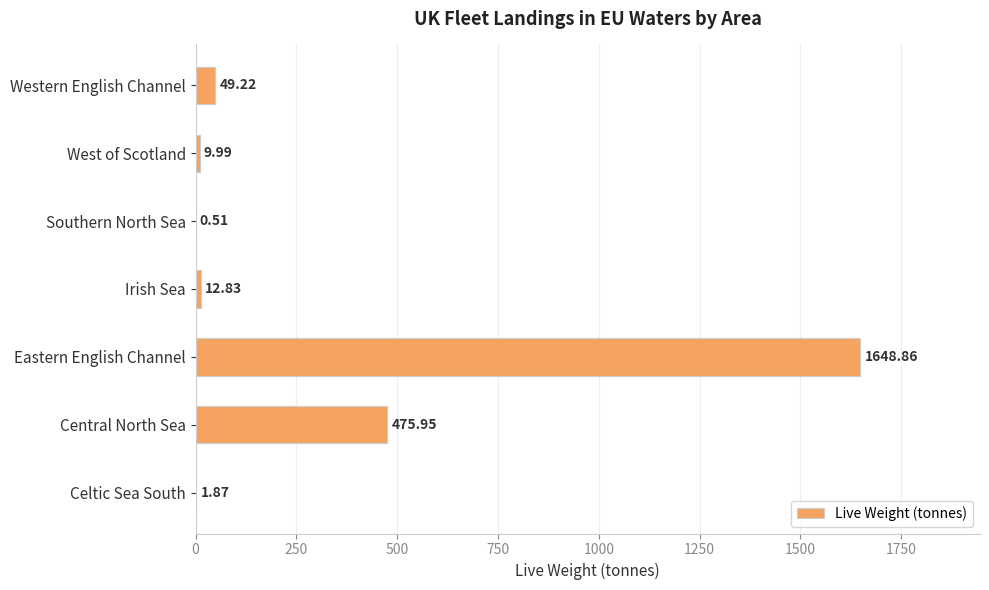

What is the sum of all values?

2199.2